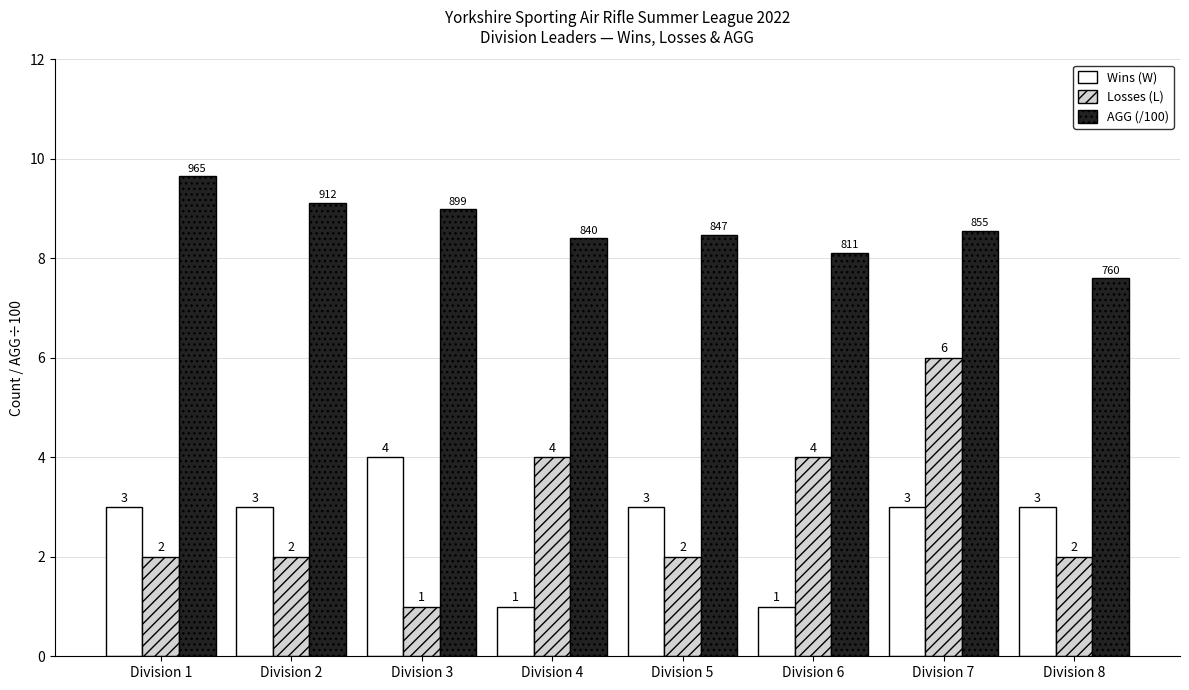

What is the value of the Wins (W) bar at the 7th from the left?

3.0